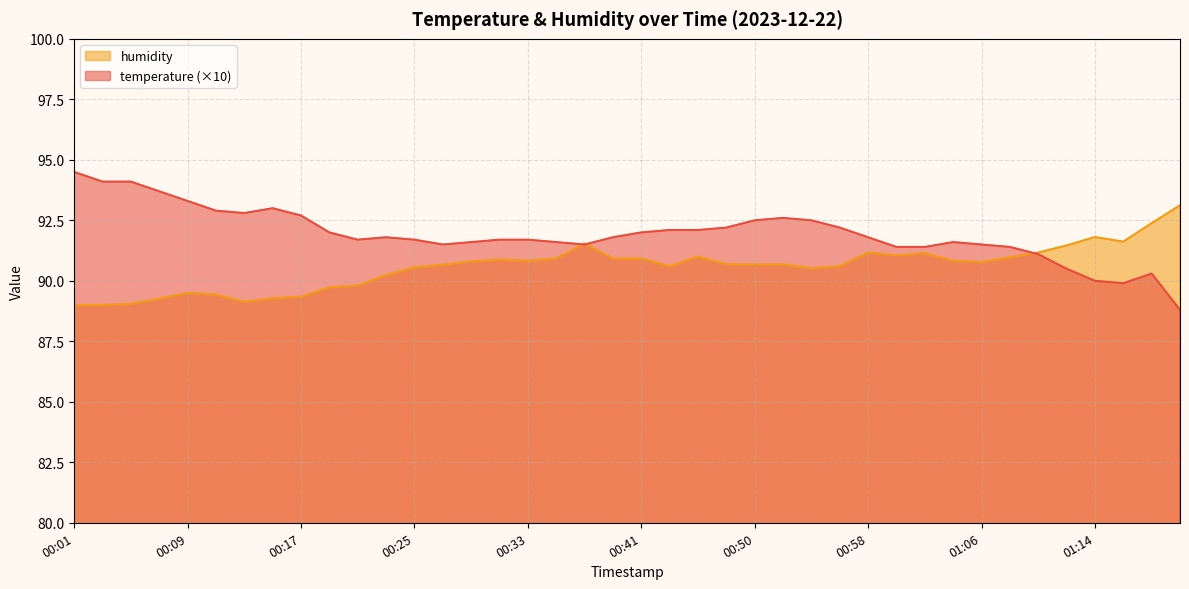

Reading left to right, transcribe all the data shown in this chart.

temperature: 00:01=94.5	00:03=94.1	00:05=94.1	00:07=93.7	00:09=93.3	00:11=92.9	00:13=92.8	00:15=93.0	00:17=92.7	00:19=92.0	00:21=91.7	00:23=91.8	00:25=91.7	00:27=91.5	00:29=91.6	00:31=91.7	00:33=91.7	00:35=91.6	00:37=91.5	00:39=91.8	00:41=92.0	00:43=92.1	00:45=92.1	00:47=92.2	00:50=92.5	00:52=92.6	00:54=92.5	00:56=92.2	00:58=91.8	01:00=91.4	01:02=91.4	01:04=91.6	01:06=91.5	01:08=91.4	01:10=91.1	01:12=90.5	01:14=90.0	01:16=89.9	01:18=90.3	01:20=88.8
humidity: 00:01=89.0	00:03=89.0	00:05=89.0	00:07=89.3	00:09=89.5	00:11=89.4	00:13=89.1	00:15=89.3	00:17=89.3	00:19=89.7	00:21=89.8	00:23=90.2	00:25=90.6	00:27=90.7	00:29=90.8	00:31=90.9	00:33=90.8	00:35=90.9	00:37=91.5	00:39=90.9	00:41=90.9	00:43=90.6	00:45=91.0	00:47=90.7	00:50=90.7	00:52=90.7	00:54=90.5	00:56=90.6	00:58=91.2	01:00=91.0	01:02=91.1	01:04=90.8	01:06=90.8	01:08=91.0	01:10=91.2	01:12=91.5	01:14=91.8	01:16=91.6	01:18=92.4	01:20=93.1